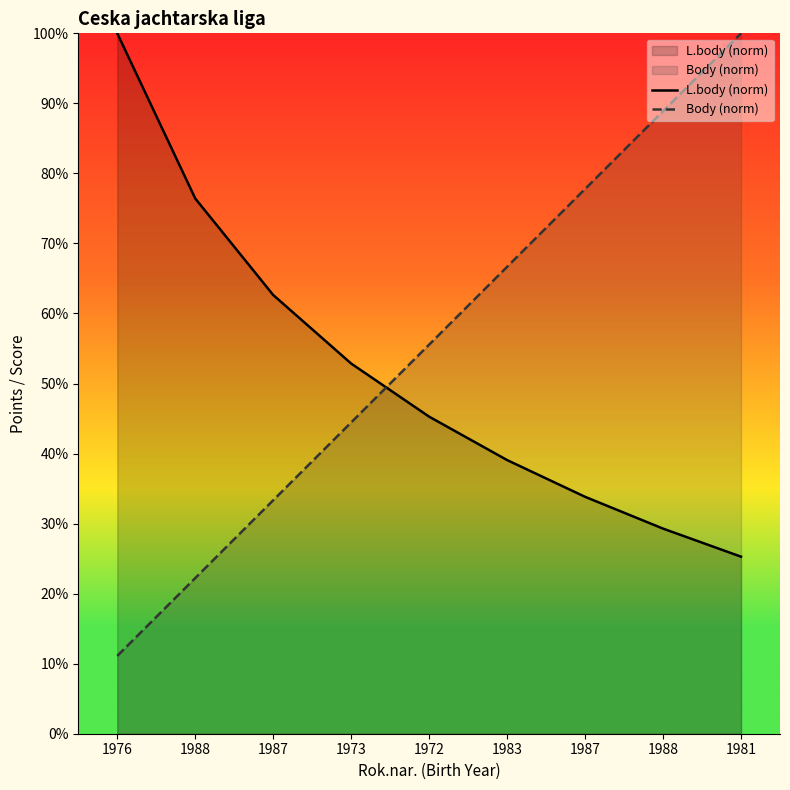

The value of Body (norm) at 1976 is 11.1. True or false?

True